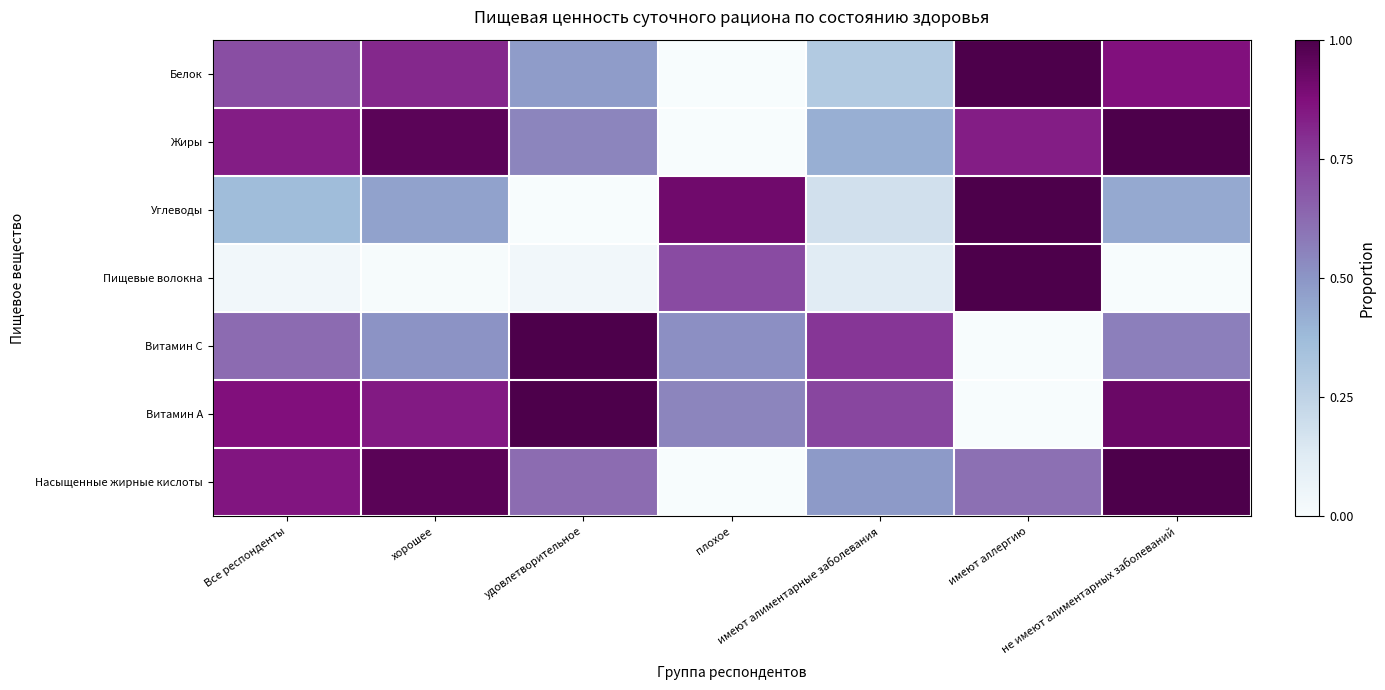

What is the total value across all series at плохое?

2.7